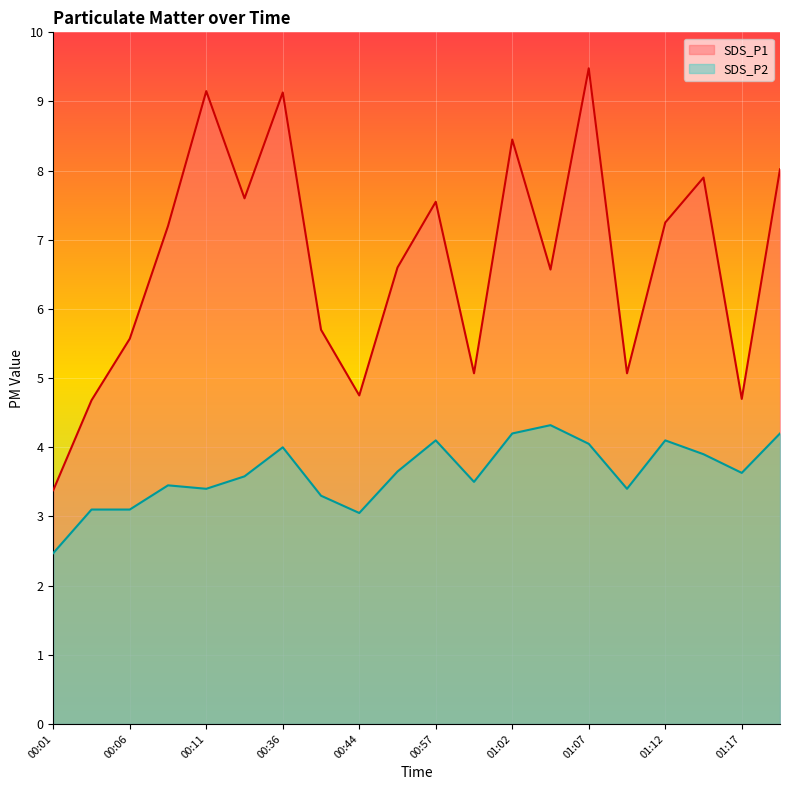

Where is SDS_P2 nearest to the value 3?

00:44